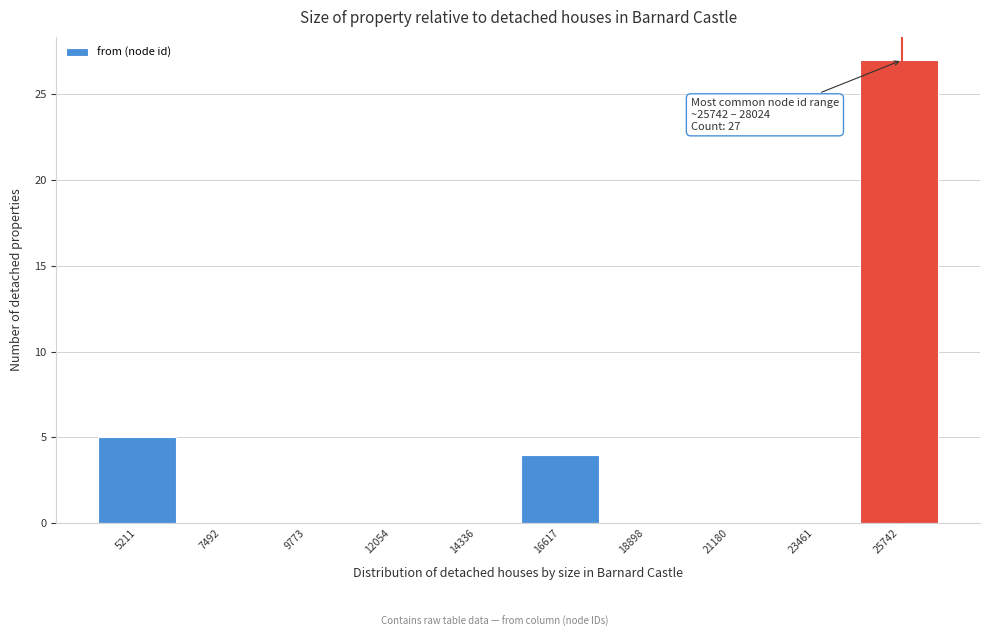

Reading left to right, extract all data points from this chart.

5211=5	7492=0	9773=0	12054=0	14336=0	16617=4	18898=0	21180=0	23461=0	25742=27